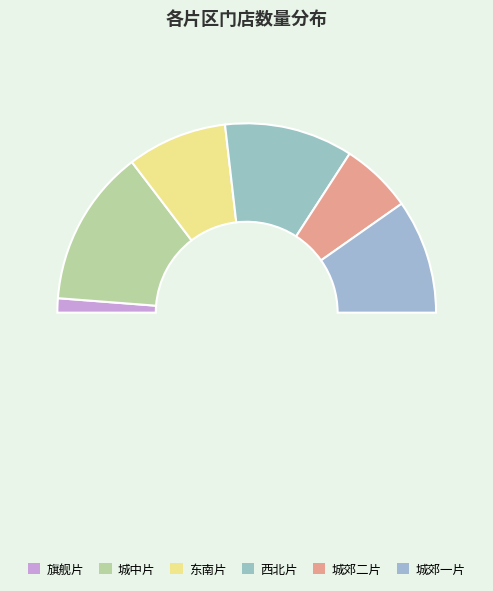

To the nearest percent, what is the difference between the 东南片 and 城中片 slice percentages?

10%